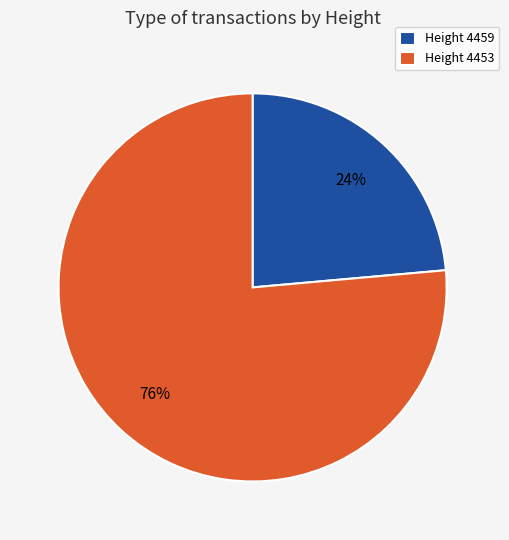

How many segments does this pie chart have?

2